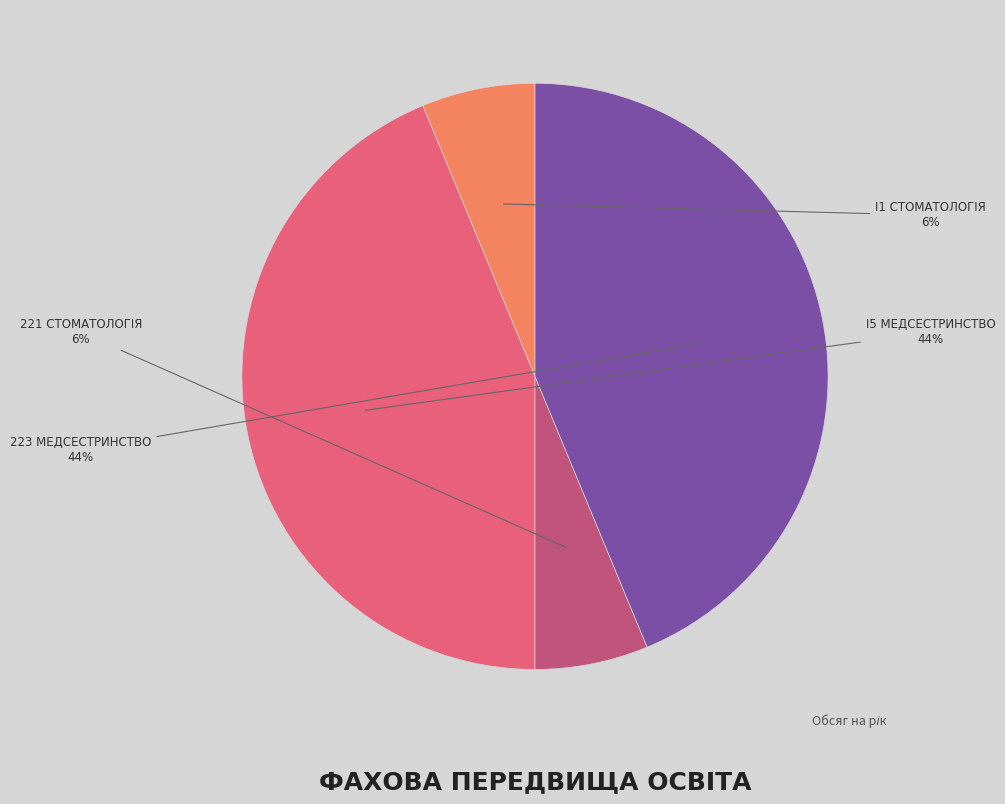

Is there any slice that represents more than half of the pie?

No